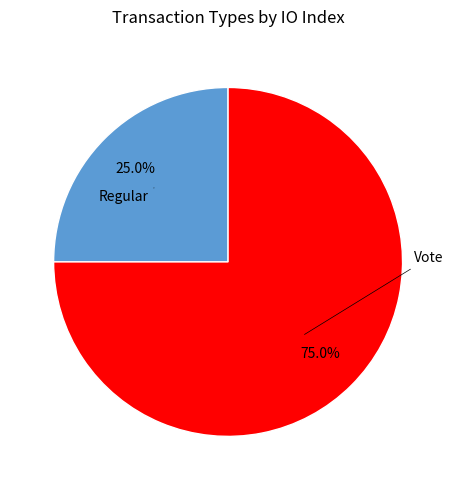

How many slices are in this pie chart?

2